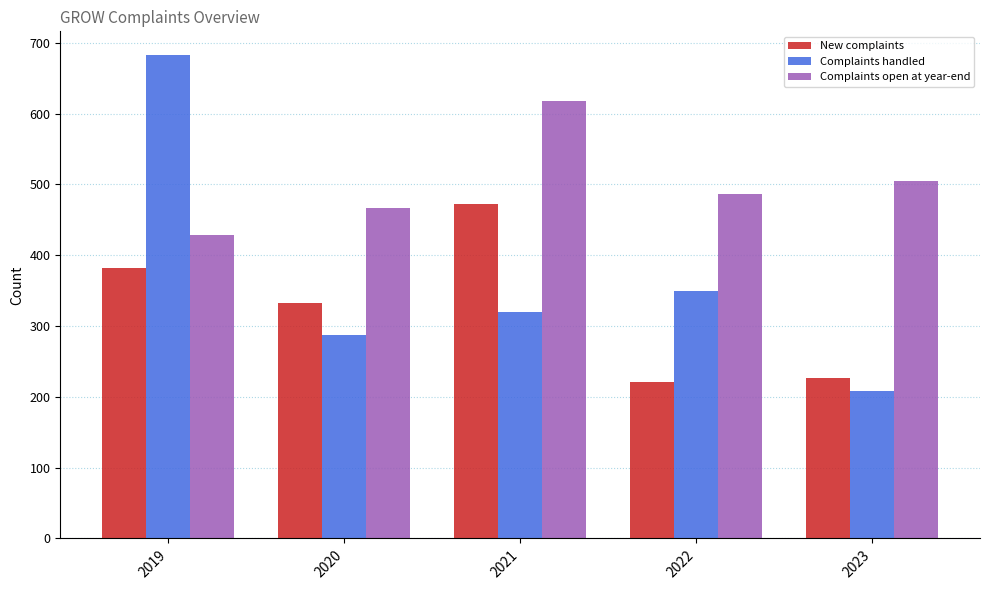

At which label does New complaints first exceed 332?

2019